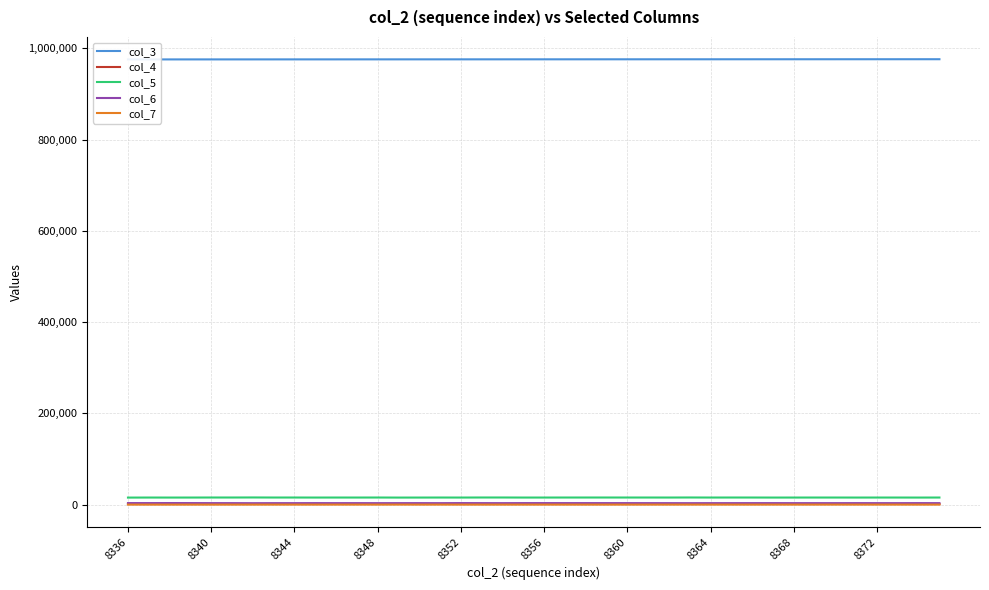

How many values in the col_5 series are below 15564?

20